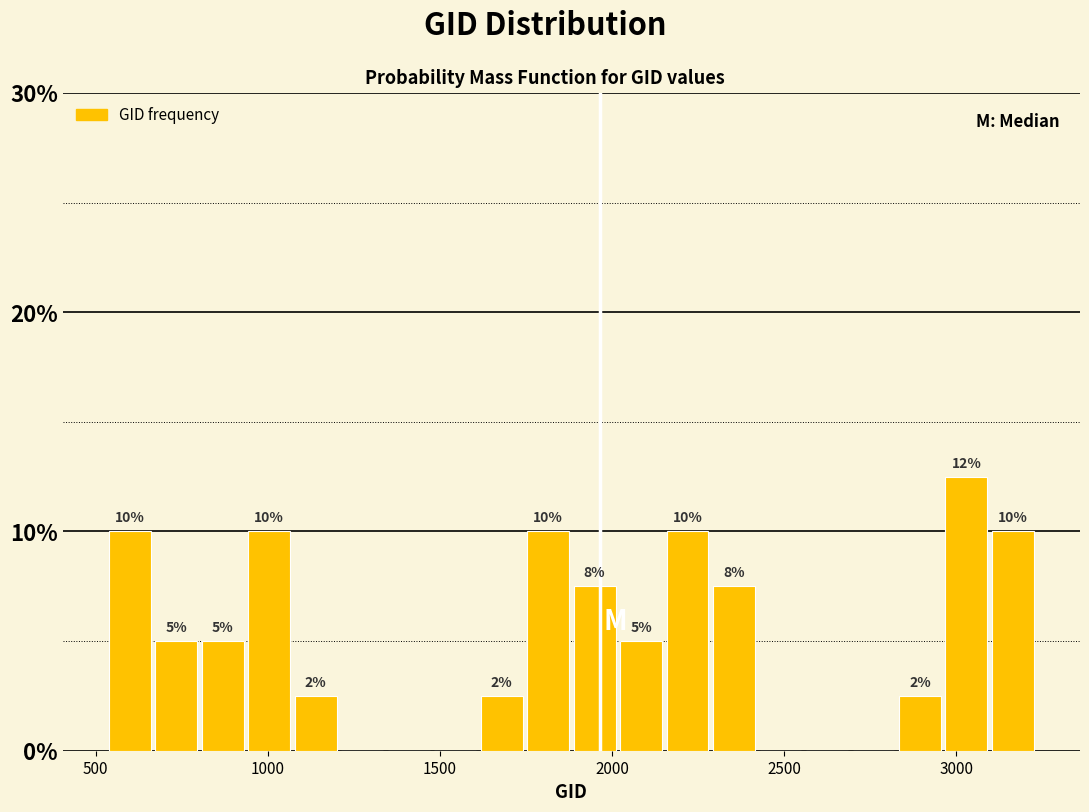

Around what value on the x-axis is the tallest bar? Give the approximate position of its centre, as read against the axis.

3050